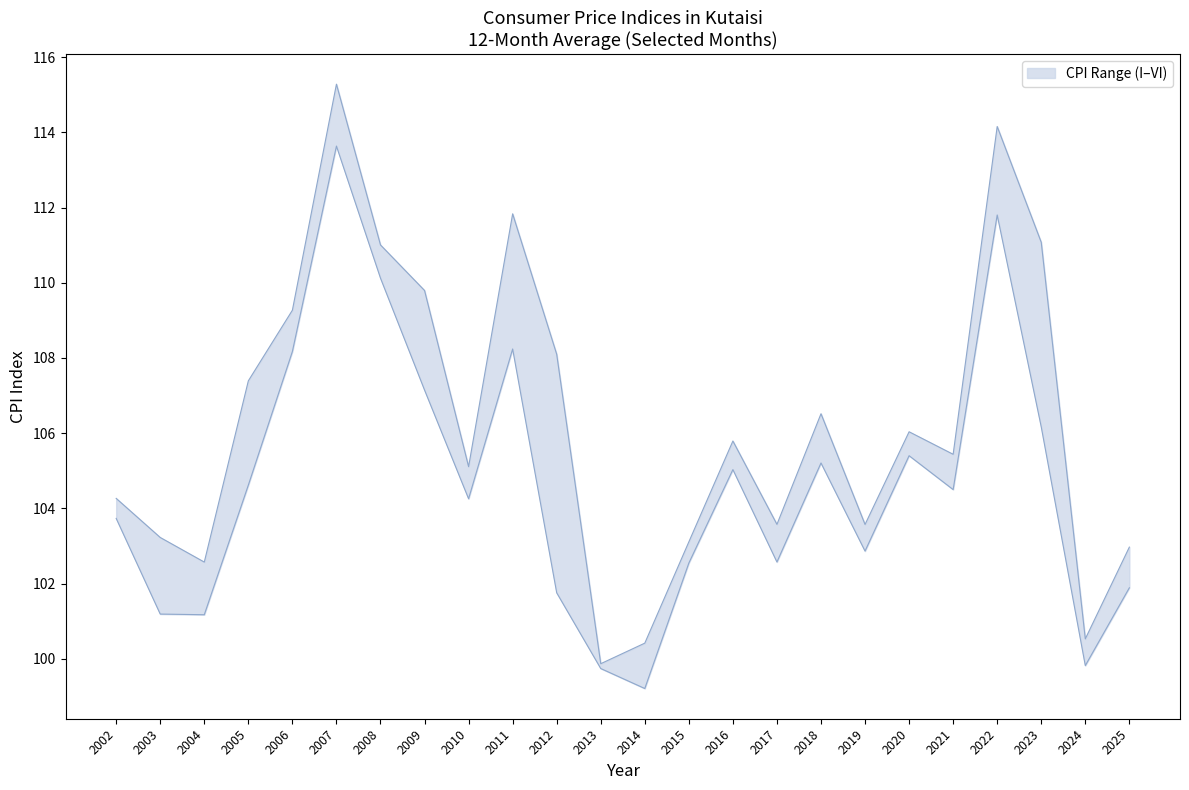

How many data points does each series have?

24